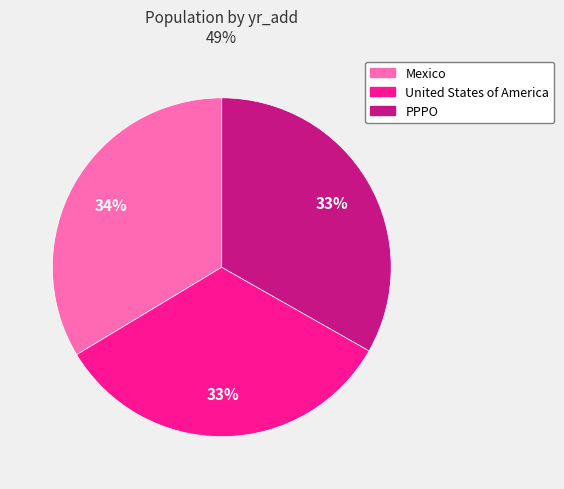

To the nearest percent, what is the combined percentage of Mexico and United States of America?

67%